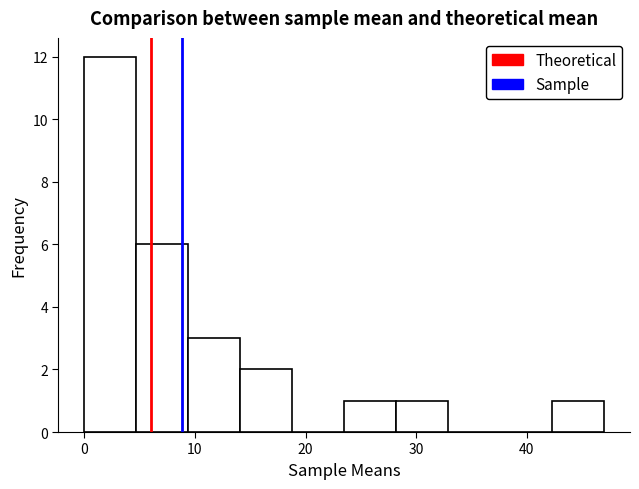

Reading left to right, list every bar in this chart as the range it spans on the x-axis followed by its height. Neither the bar edges nor the heights are printed on the chart, so give them approximately, as read against the axes.

0.0 to 4.7: 12
4.7 to 9.4: 6
9.4 to 14.1: 3
14.1 to 18.8: 2
18.8 to 23.5: 0
23.5 to 28.2: 1
28.2 to 32.9: 1
32.9 to 37.6: 0
37.6 to 42.3: 0
42.3 to 47.0: 1